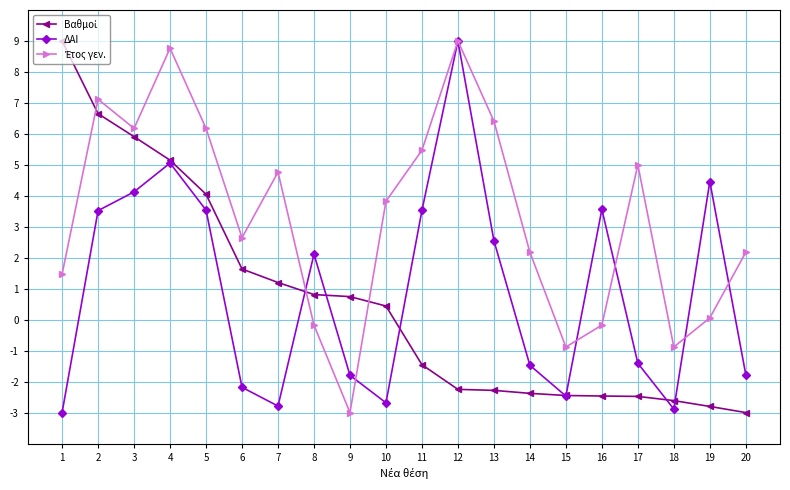

How many series are shown in this chart?

3